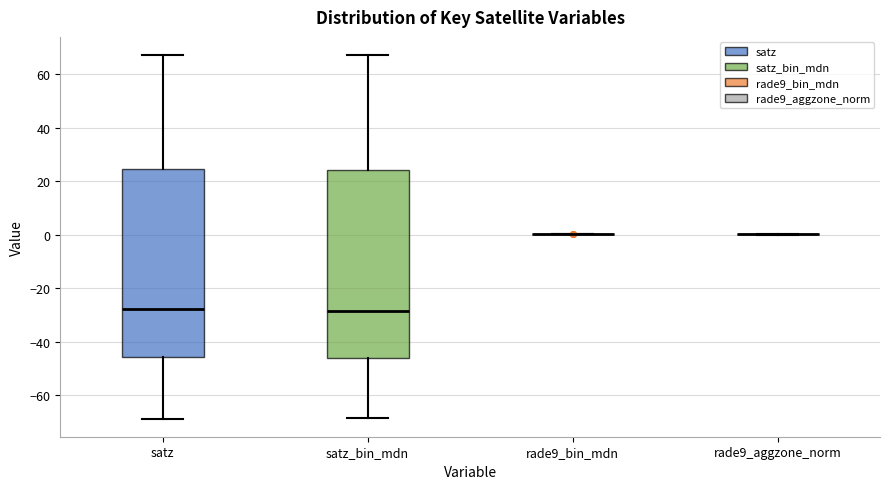

Reading left to right, read every box against the y-axis: the position of its median line, the range the box covers, and the ends of its whiskers. The values are not printed on the chart, so give them approximately, as read against the axis.

satz: median -28, box -46 to 24, whiskers -68 to 68
satz_bin_mdn: median -28, box -46 to 24, whiskers -68 to 68
rade9_bin_mdn: box collapsed to a line at 0, whiskers 0 to 0
rade9_aggzone_norm: box collapsed to a line at 0, whiskers 0 to 0